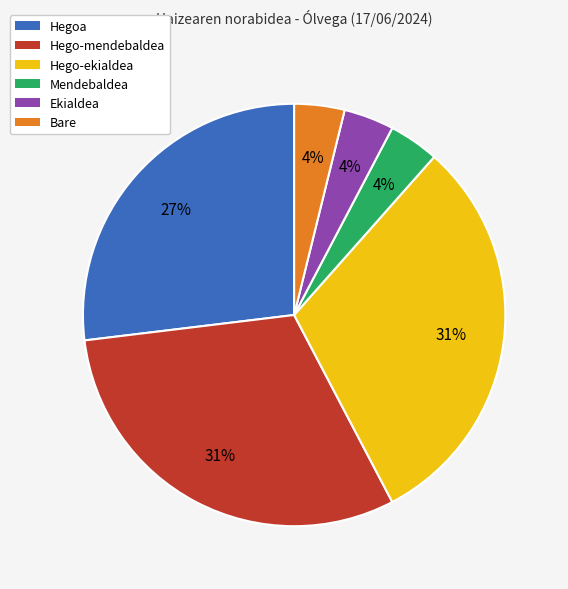

How many segments does this pie chart have?

6